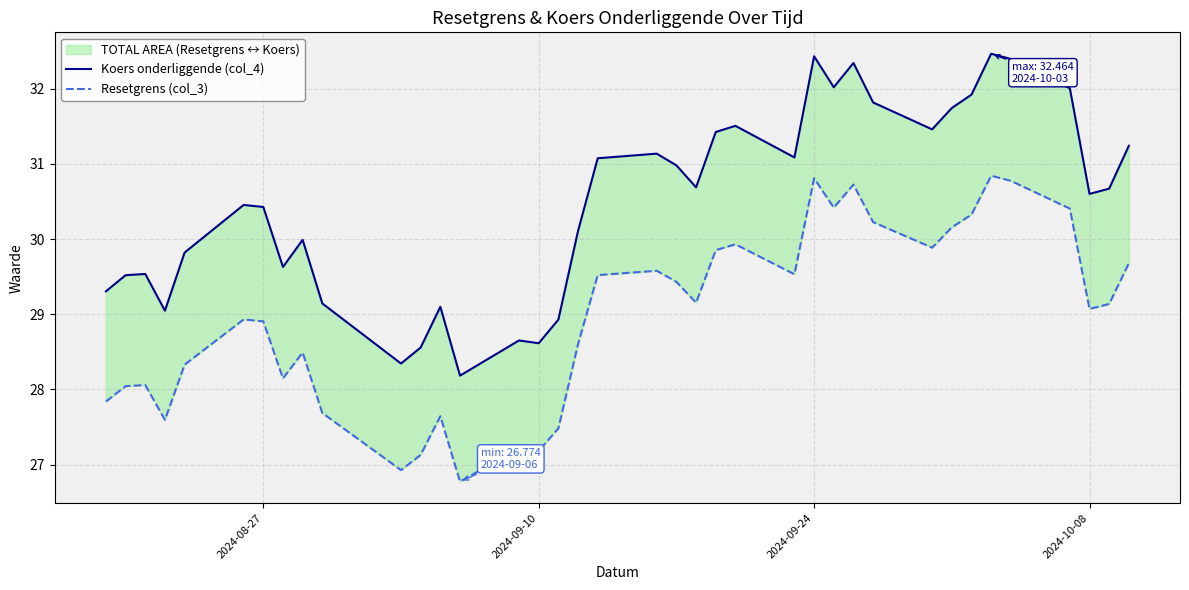

True or false: Resetgrens (col_3) and Koers onderliggende (col_4) intersect in this chart.

False